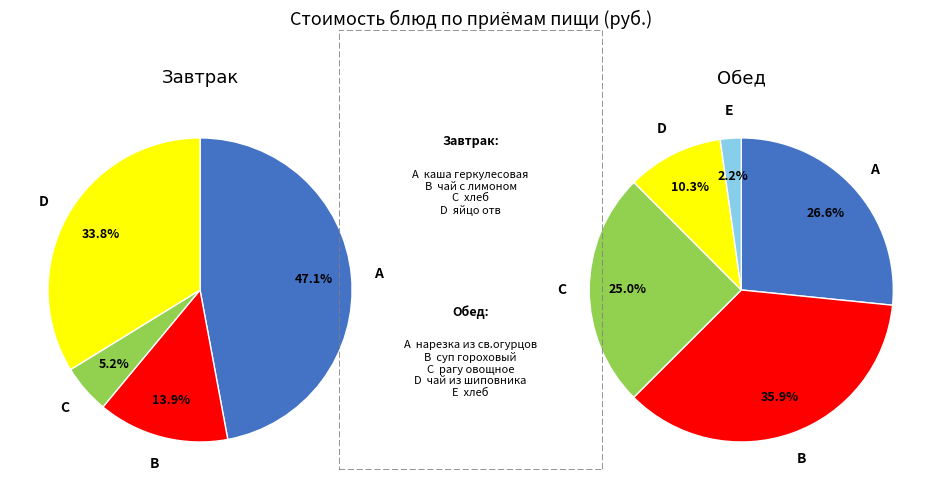

Which category has the biggest portion of the pie?

суп гороховый